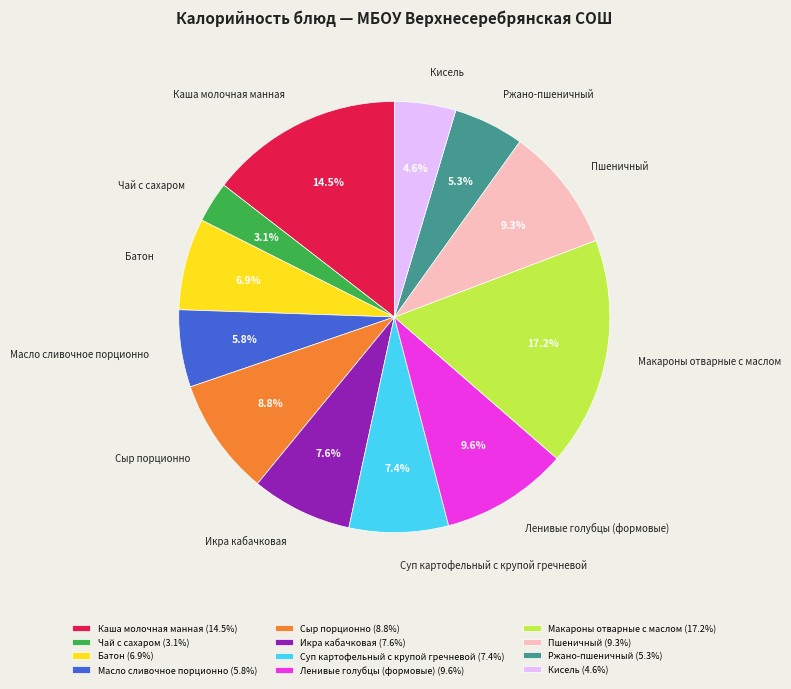

To the nearest percent, what is the difference between the largest and smallest slice percentages?

14%